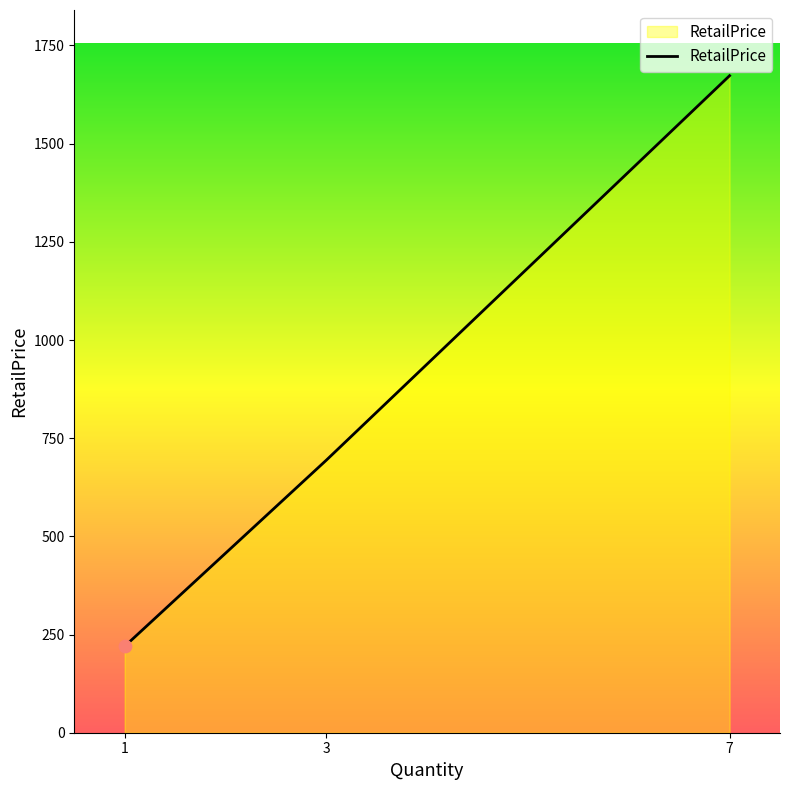

Approximately how many times larger is the value at 3 compared to 1?

3.2